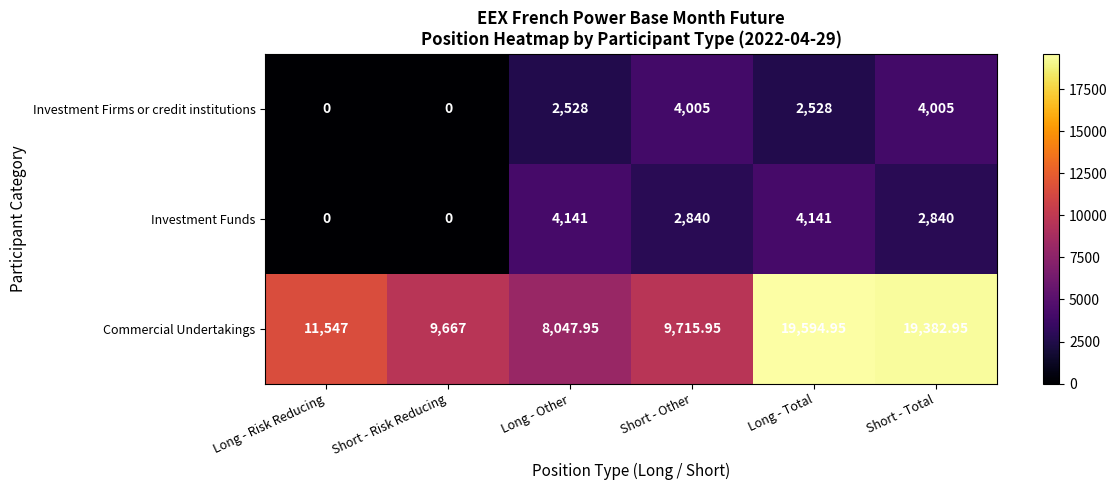

At which category is the sum across all series the highest?

Long - Total